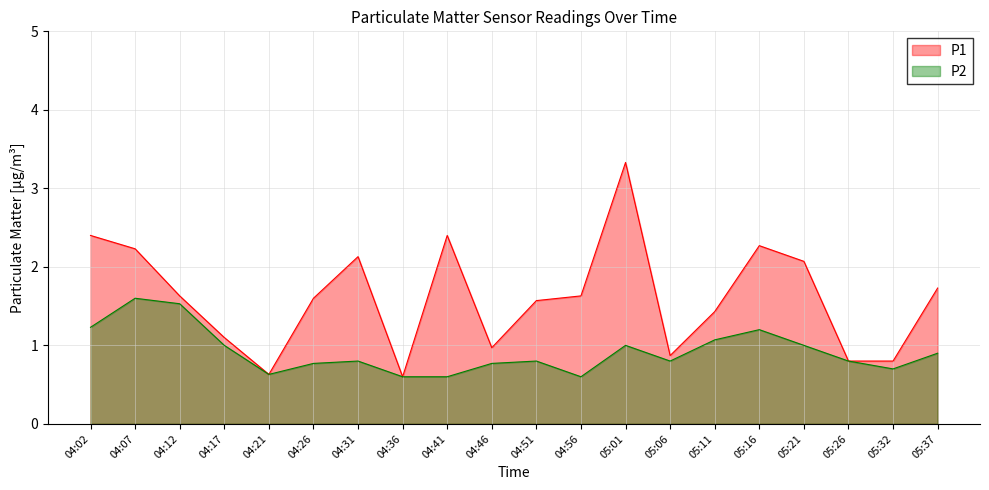

True or false: P2 and P1 intersect in this chart.

False